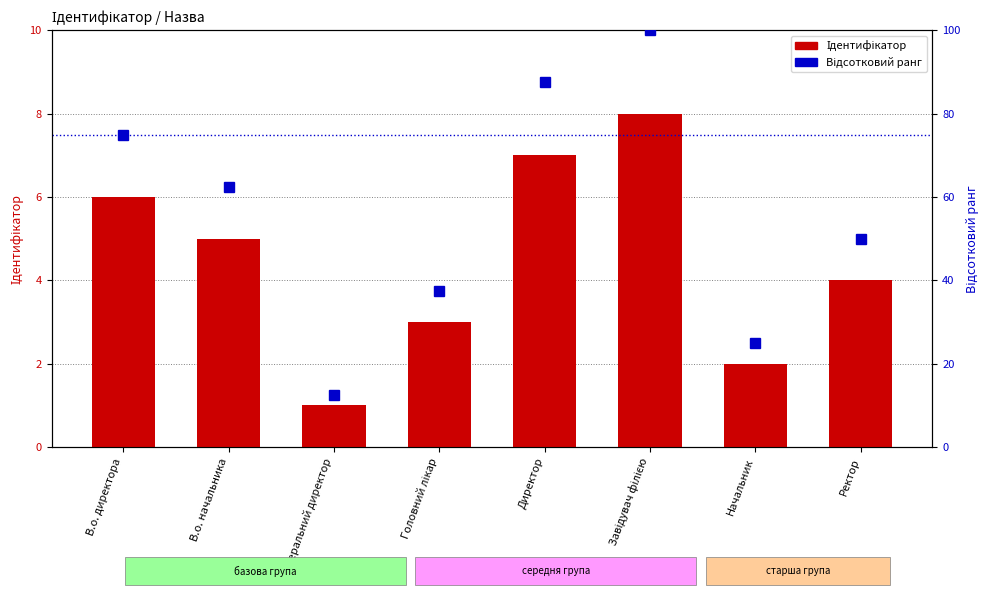

What is the difference between the maximum and minimum values in the Відсотковий ранг series?

87.5